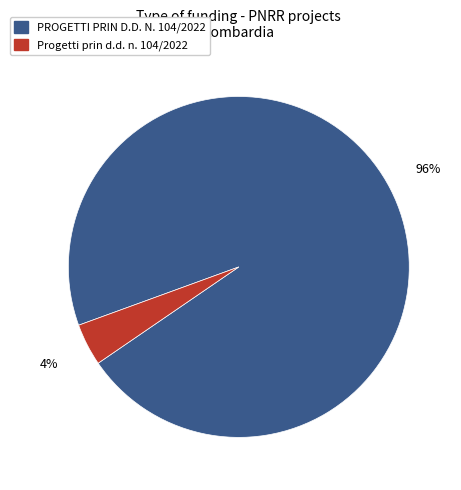

To the nearest percent, what is the average slice percentage?

50%